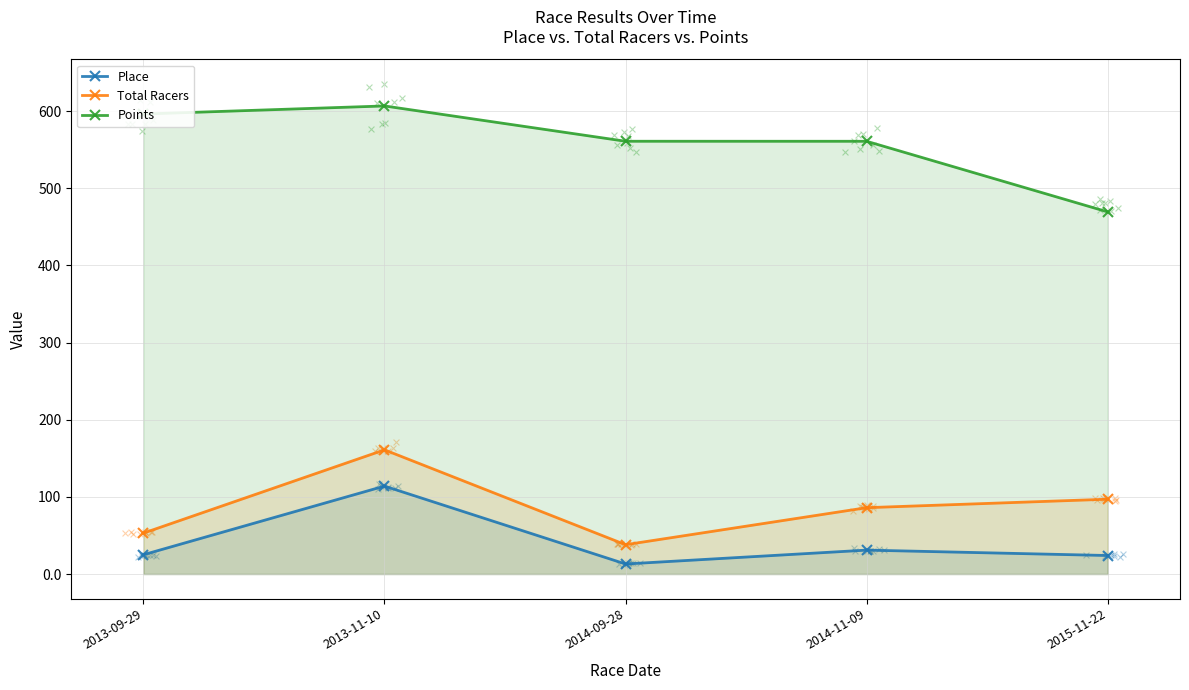

What are all the series names shown in the legend?

Place, Total Racers, Points